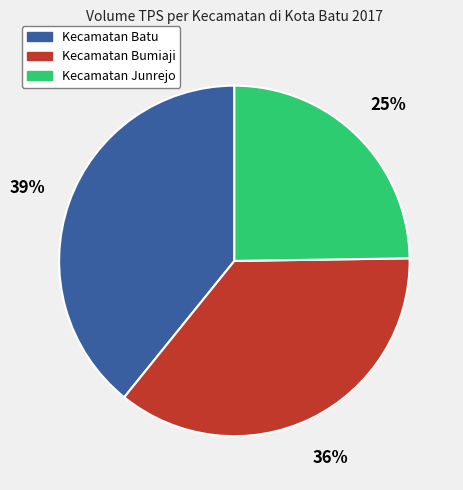

Rank the categories by value from highest to lowest.

Kecamatan Batu, Kecamatan Bumiaji, Kecamatan Junrejo